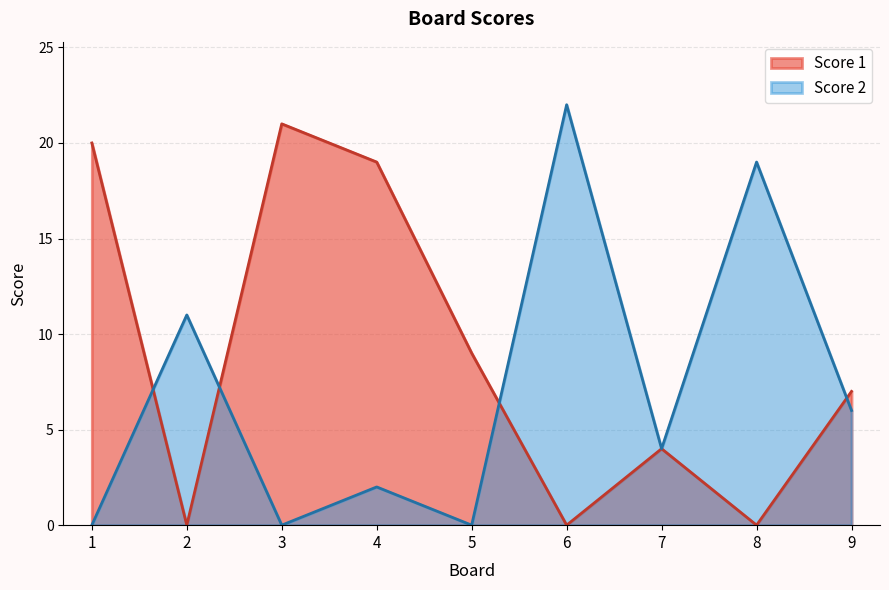

In Score 2, how many points are higher than both neighbors (excluding endpoints)?

4